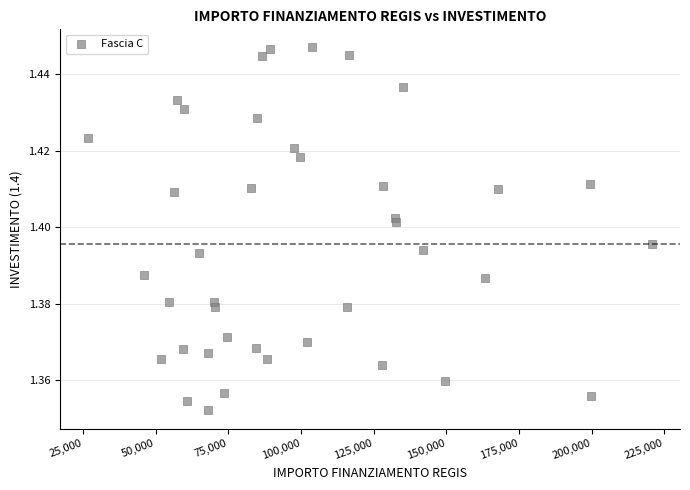

What is the range of X values (max minus min)?

193933.1